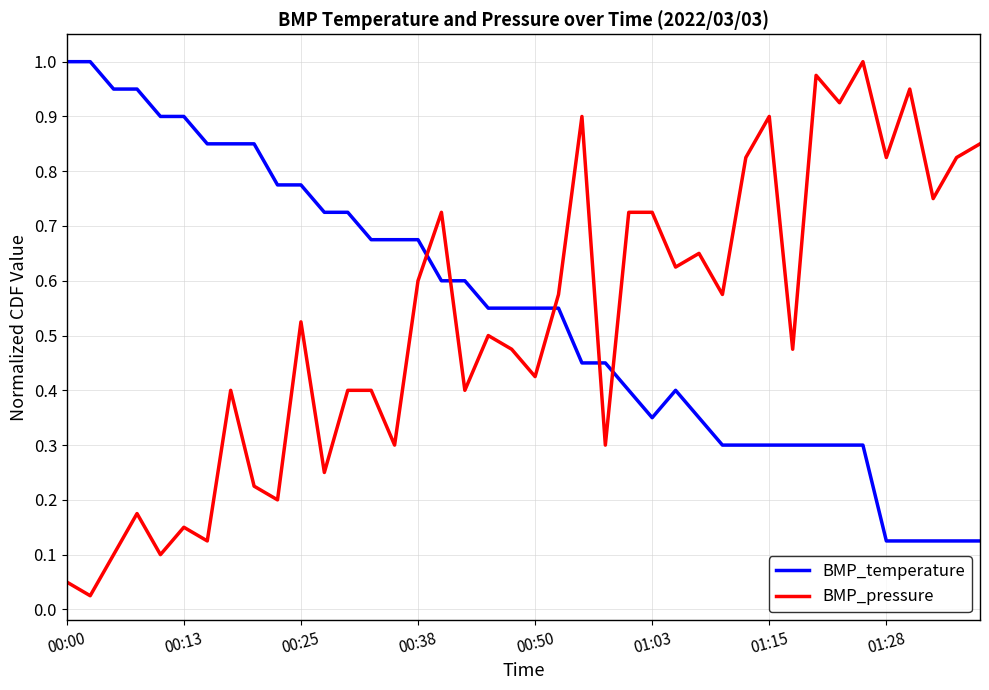

After their last crossing, which series has the higher values: BMP_pressure or BMP_temperature?

BMP_pressure